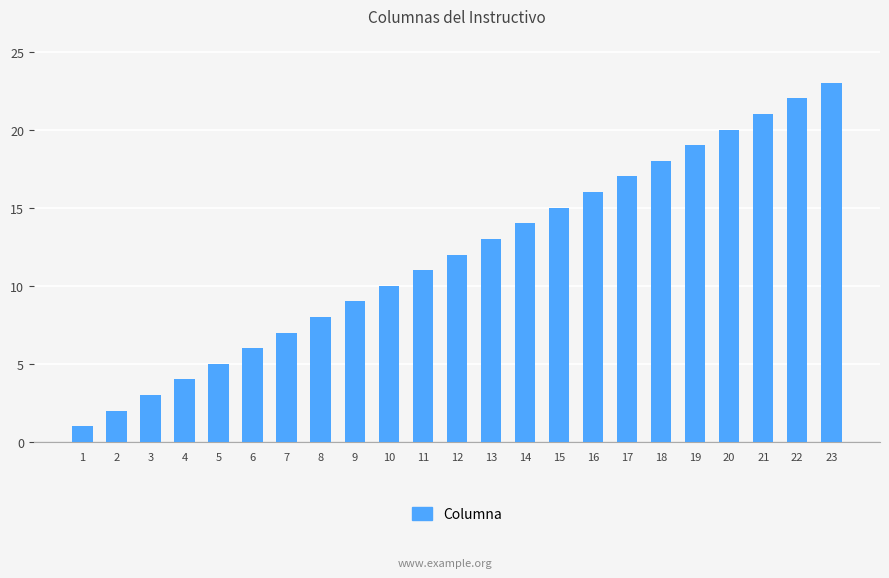

How many series are shown in this chart?

1